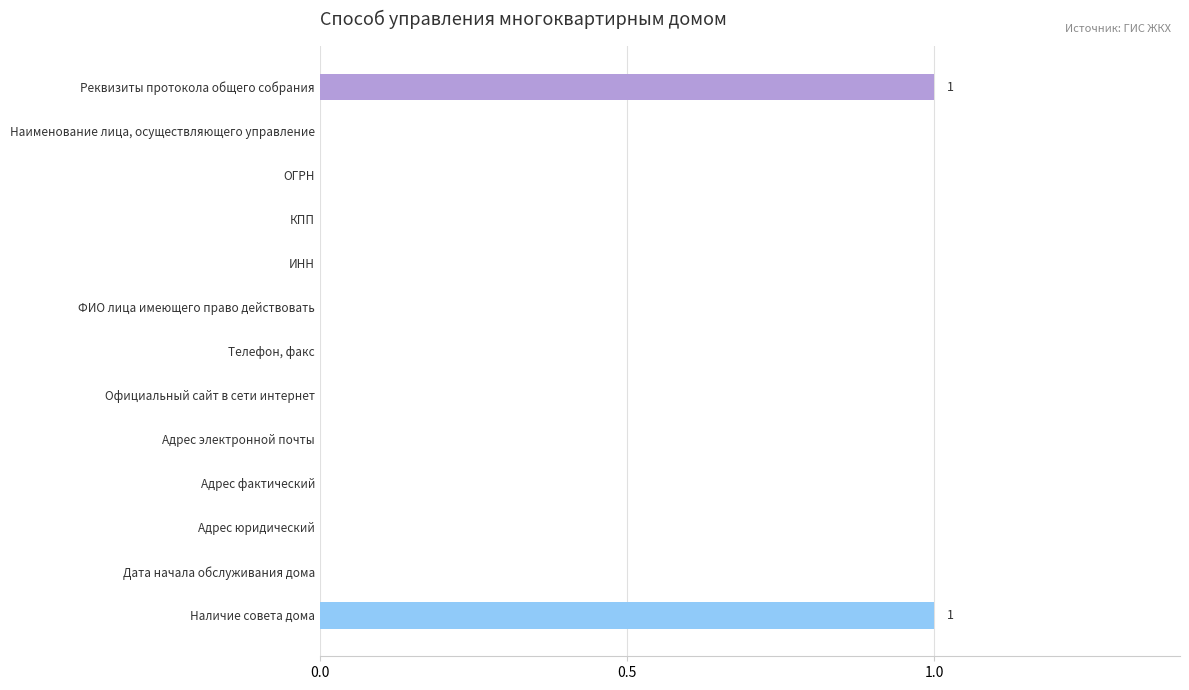

True or false: the data shows 1 at Дата начала обслуживания дома.

False